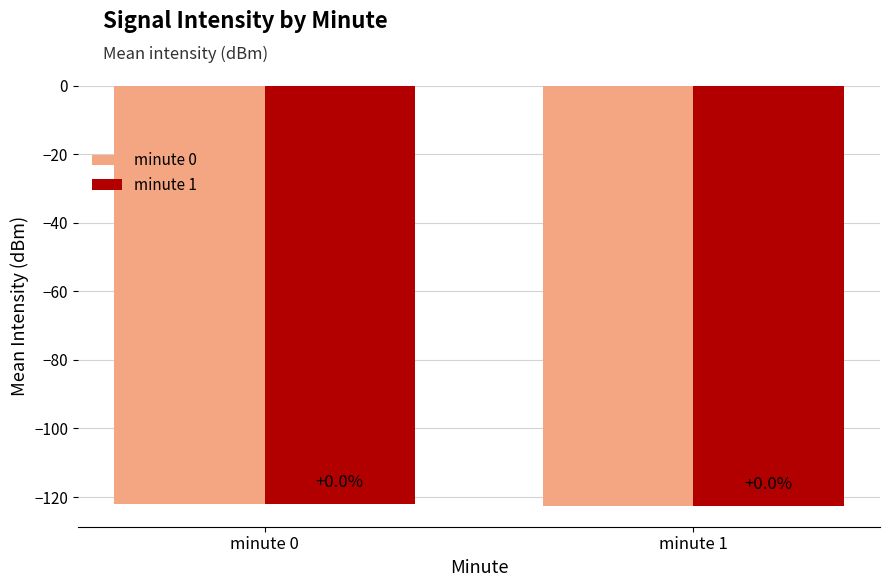

Does the chart contain any negative values?

Yes